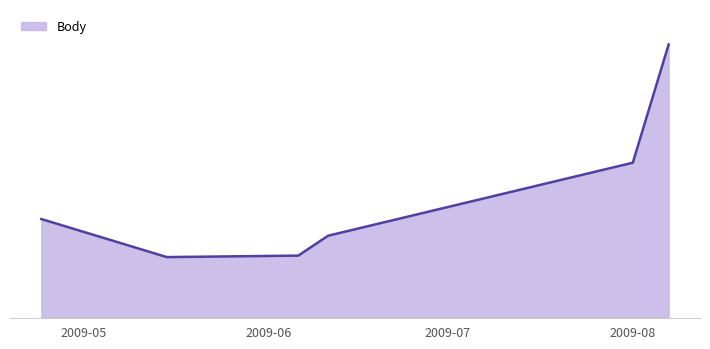

What is the label of the 4th point from the left?

2009-06-11